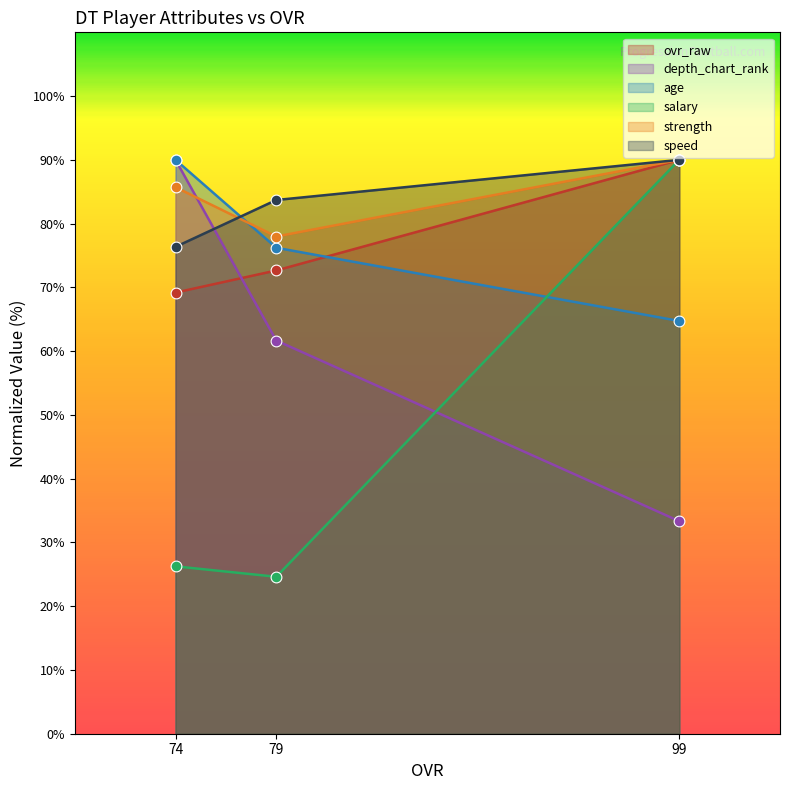

Which series reaches the maximum Y coordinate?

ovr_raw